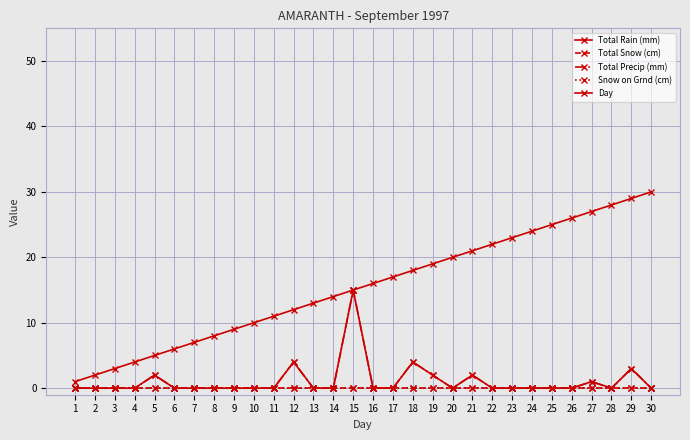

Is this an area chart (filled region under the line)?

No